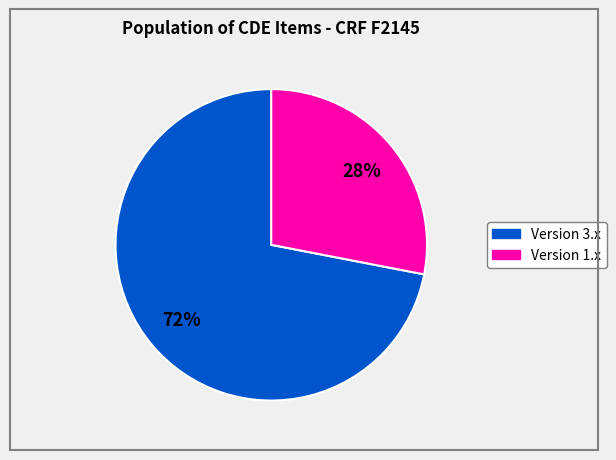

Is there any slice that represents more than half of the pie?

Yes